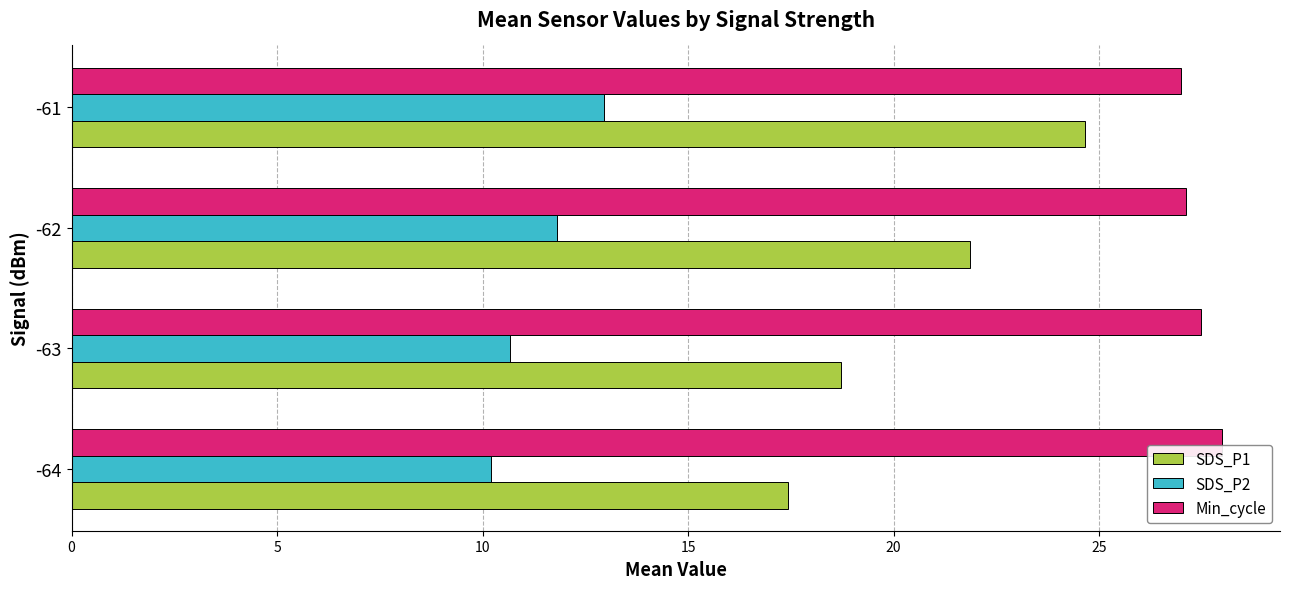

What is the total value across all series at -61?

64.6